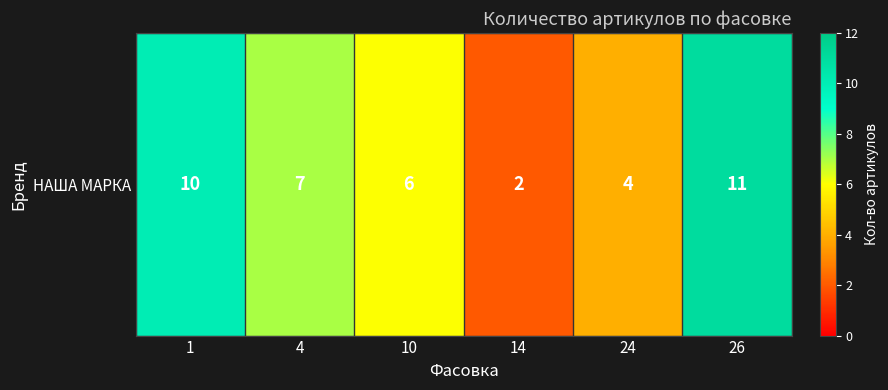

Where does the data first go above 7?

1